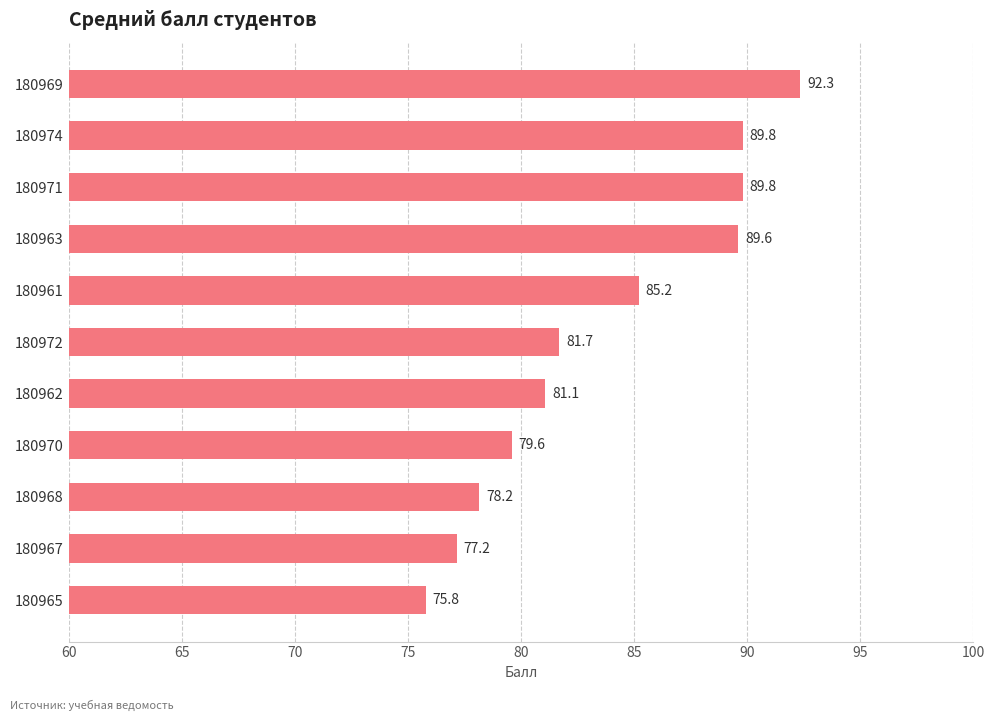

Between 180961 and 180968, which is larger?

180961